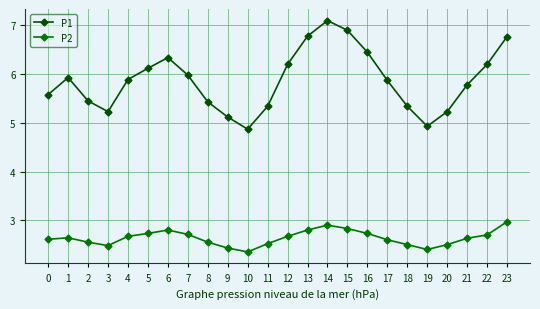

What is the total value across all series at 4?

8.6